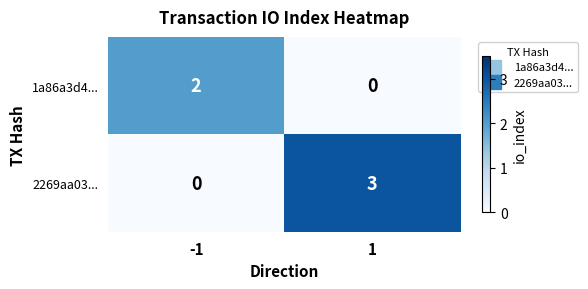

What is the sum of all 2269aa03... values?

3